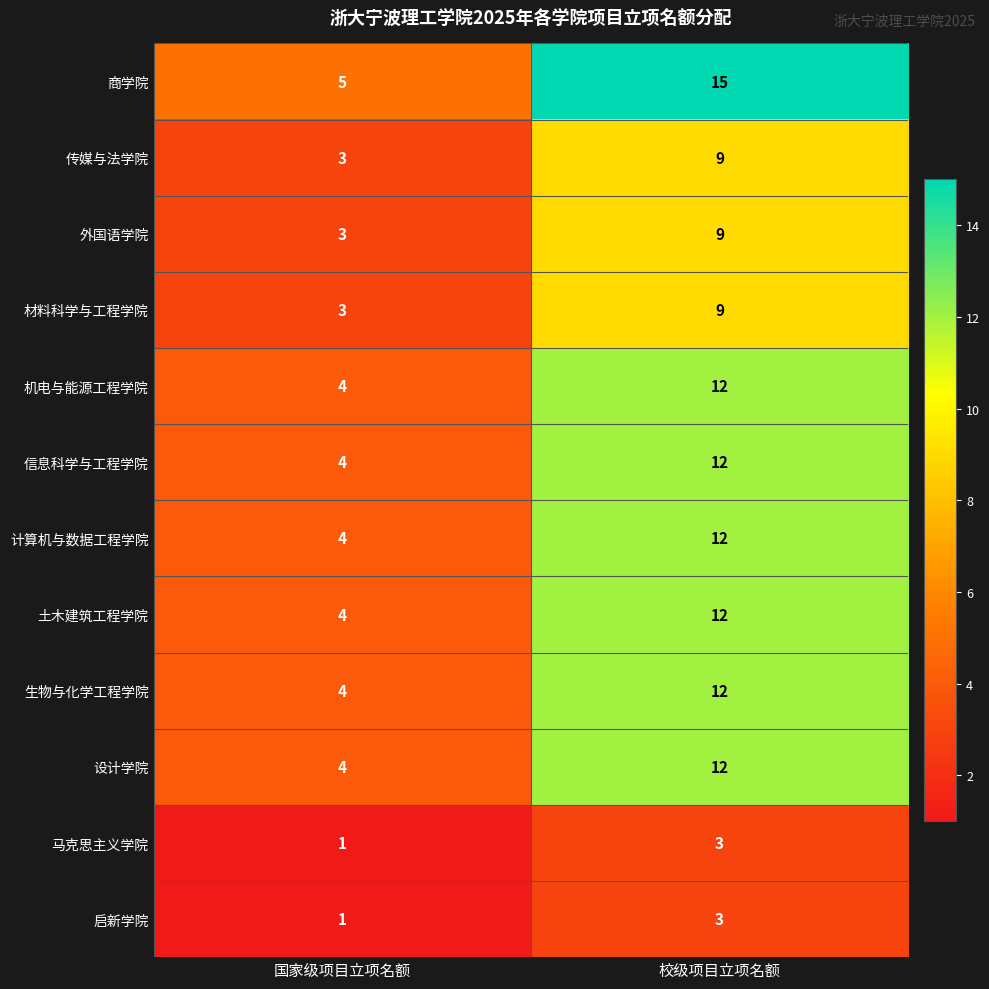

Count the number of data series in this chart.

12